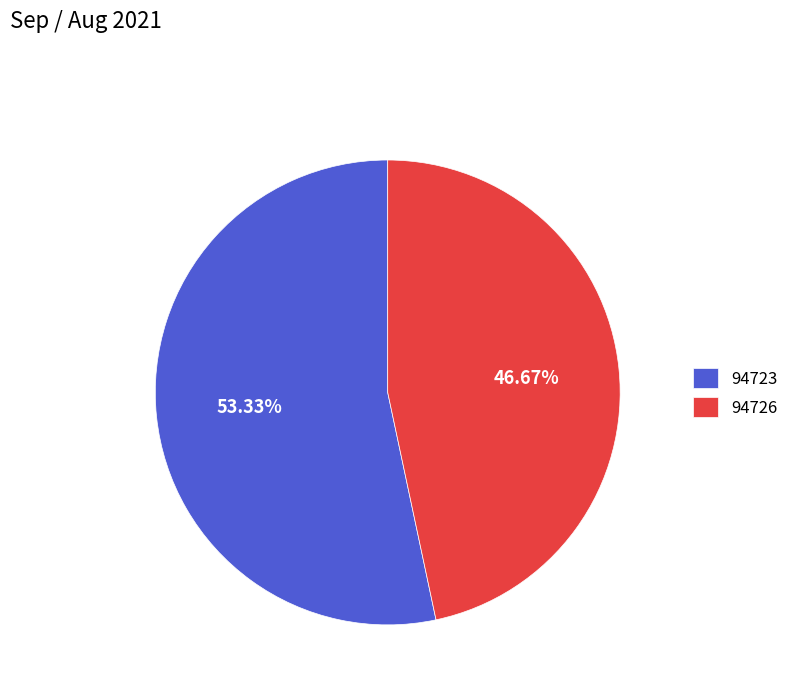

Is the sum of 94723 and 94726 greater than half?

Yes